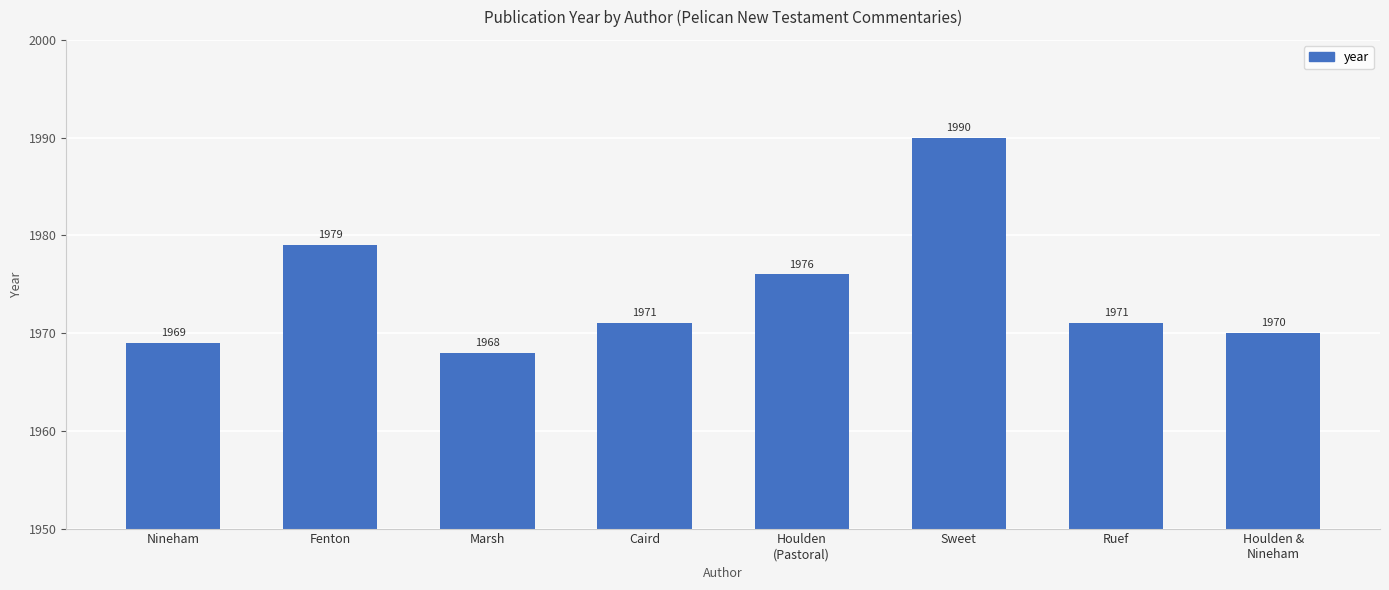

What is the label of the 7th bar from the right?

Fenton